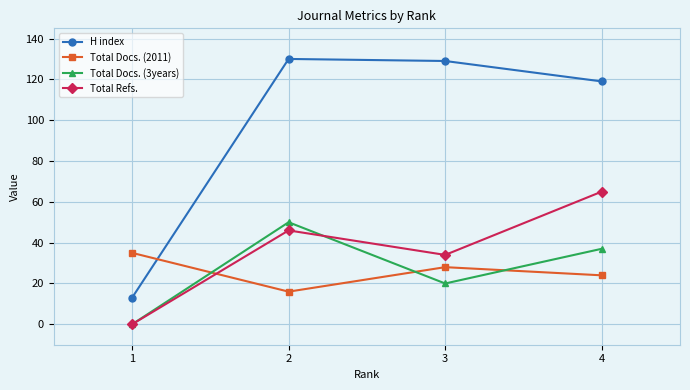

What is the greatest value displayed?

130